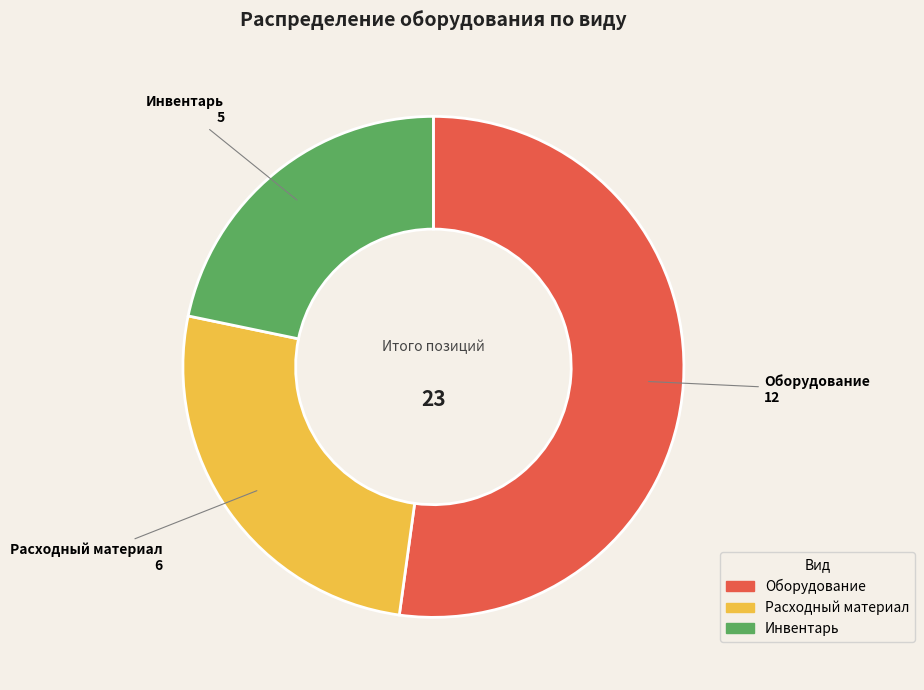

Does any single category account for the majority?

Yes